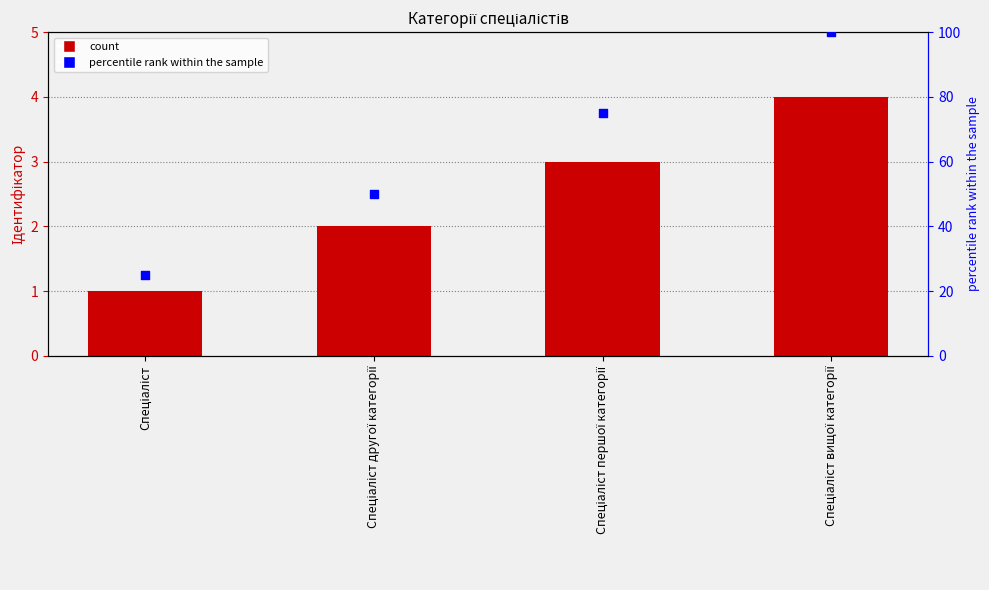

Which series contains the lowest Y value?

Ідентифікатор